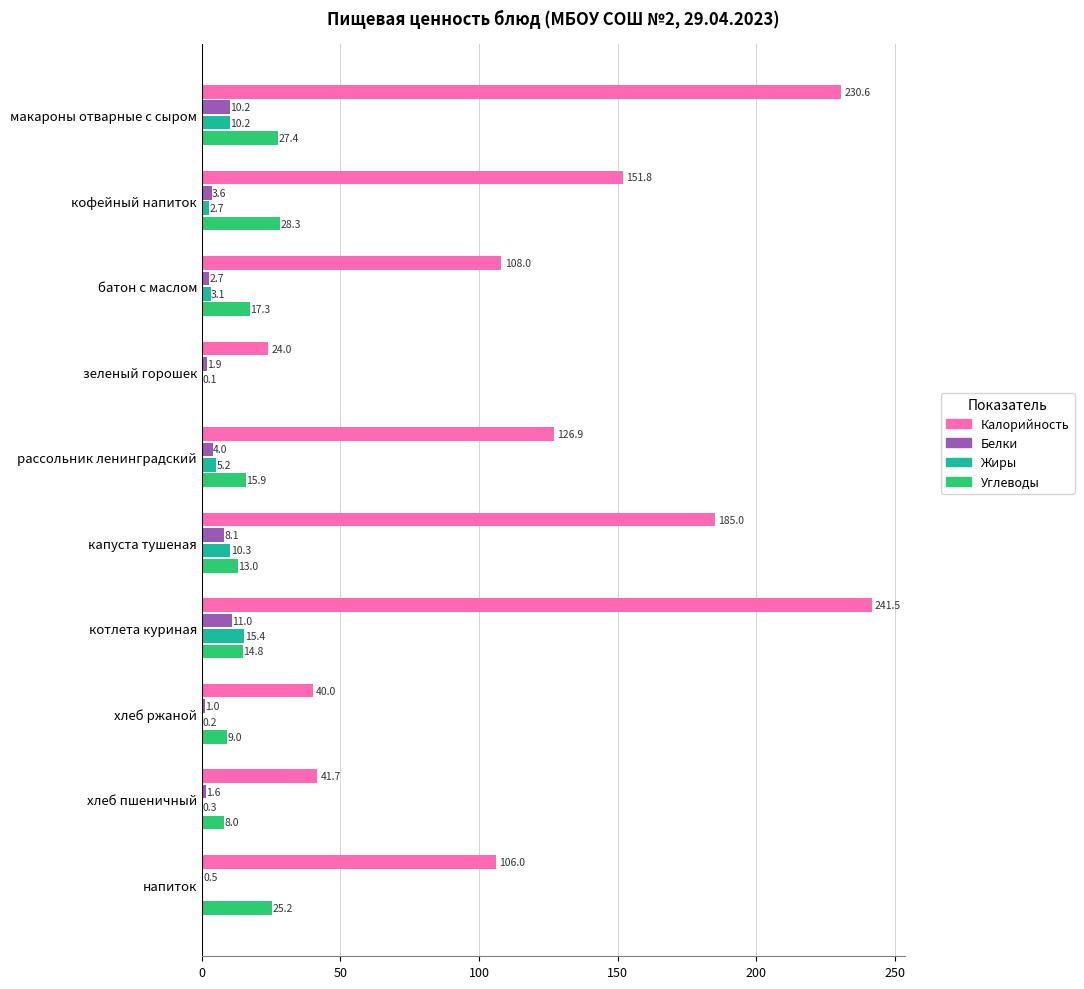

What are all the series names shown in the legend?

Калорийность, Белки, Жиры, Углеводы